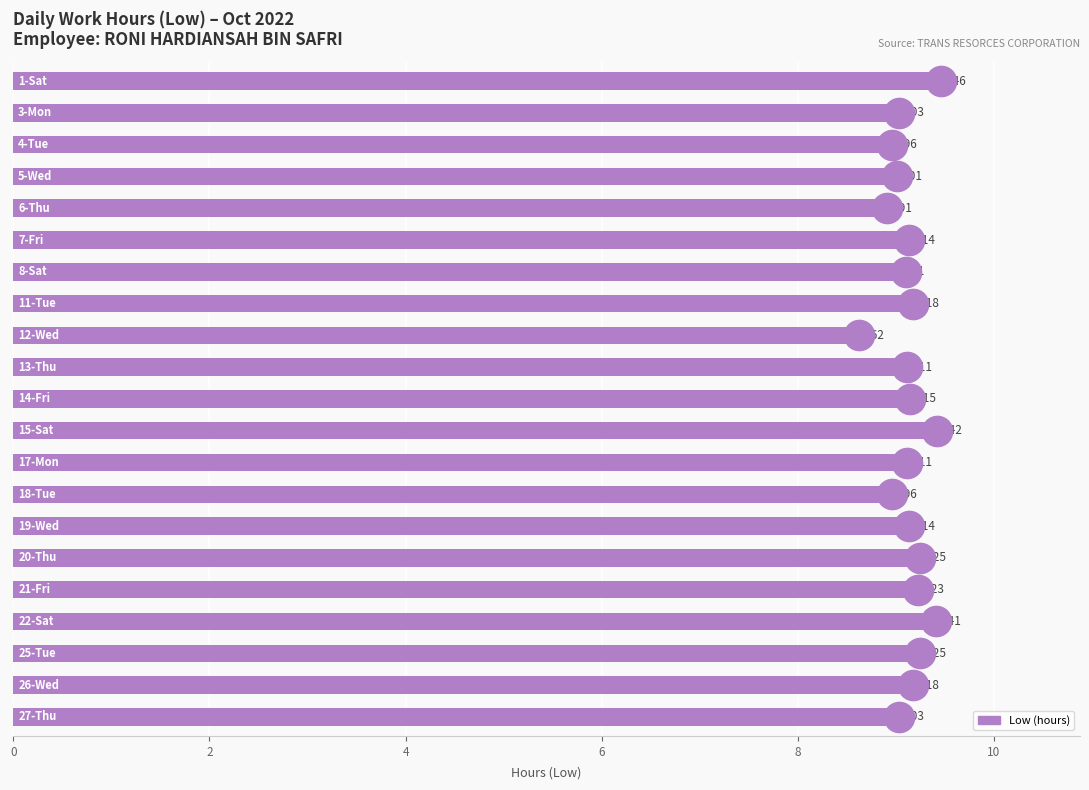

What is the average value?

9.1